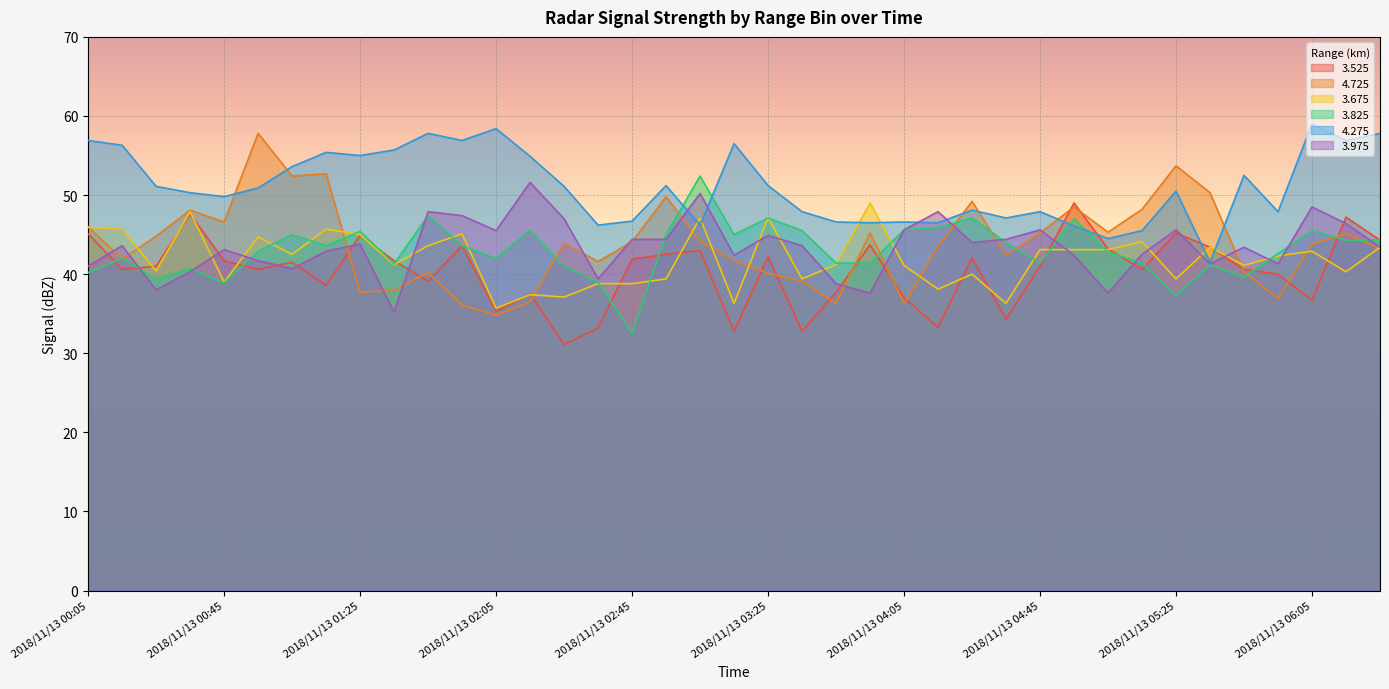

What is the minimum value for   4.725?

34.8